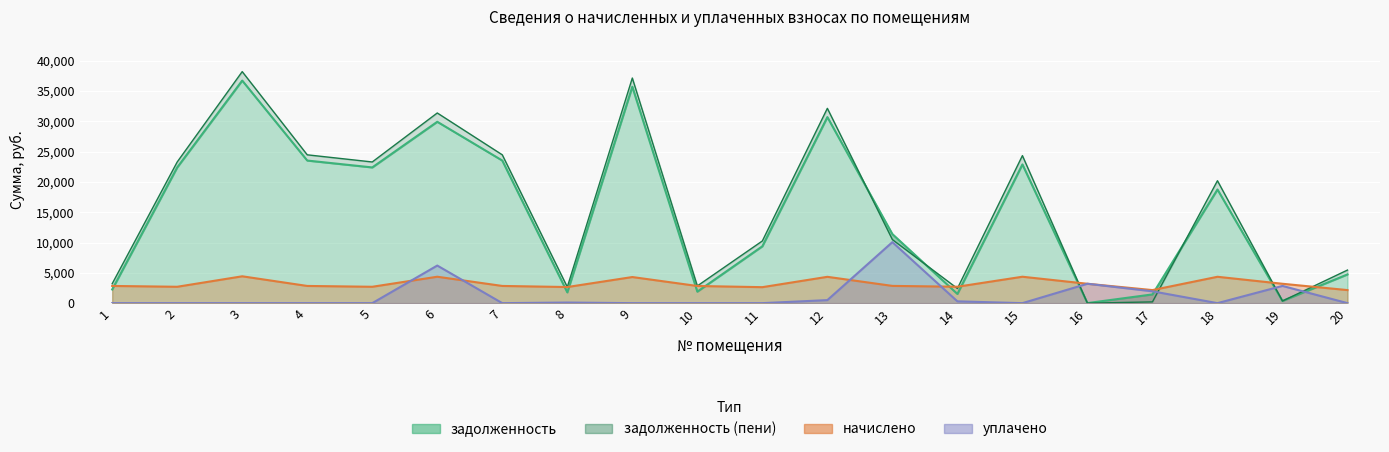

What is the difference between the maximum and minimum values in the уплачено series?

10061.5